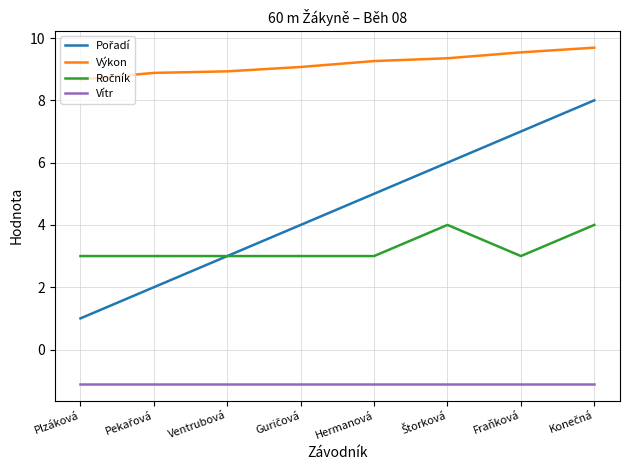

True or false: Výkon has a value of 13.5 at Fraňková.

False